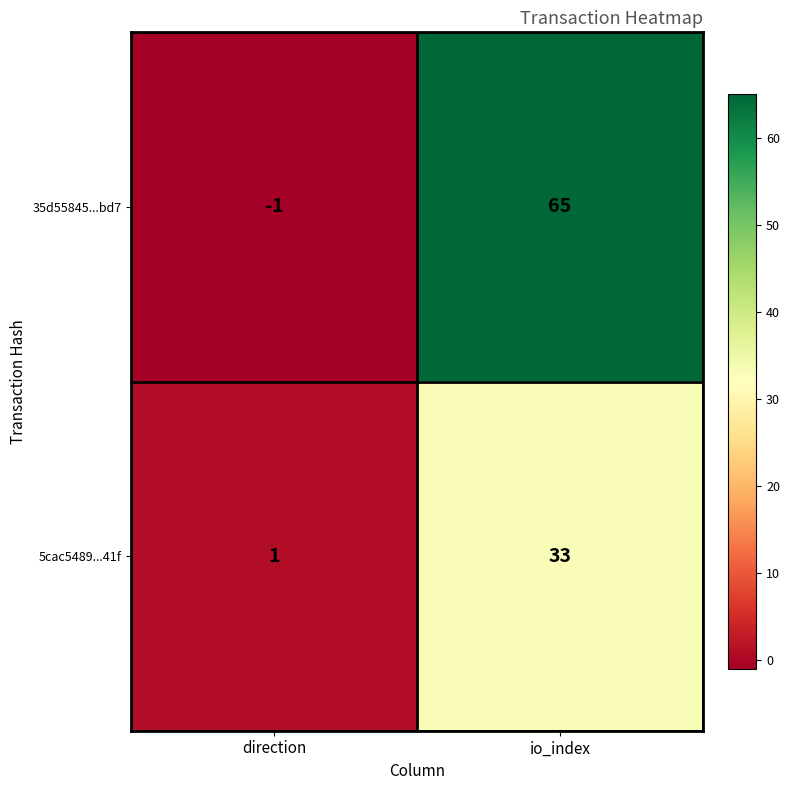

At how many categories does at least one series exceed 28?

1